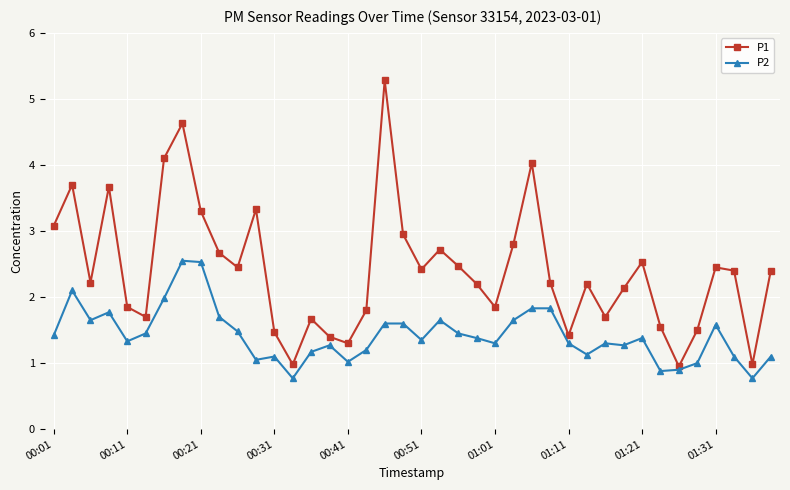

Rank the series by their maximum value, from lowest to highest.

P2, P1